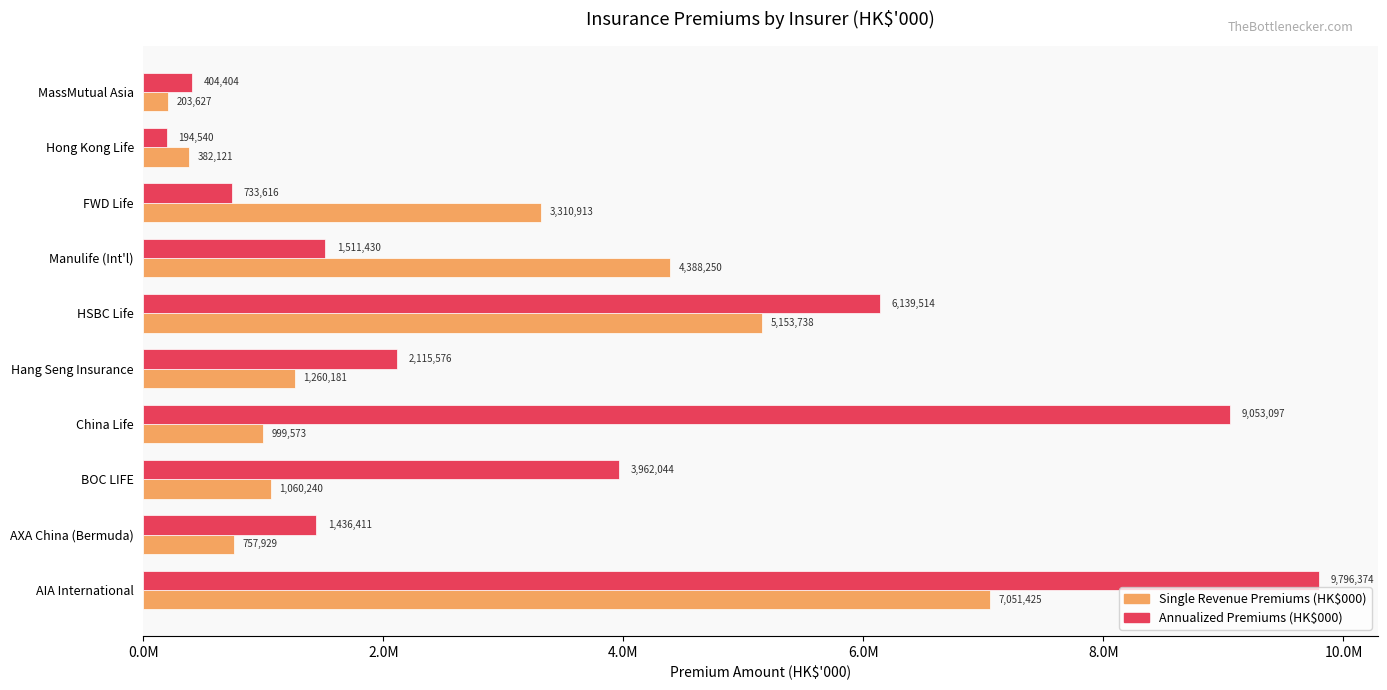

What is the difference between the maximum and second lowest values in the Annualized Premiums (HK$000) series?

9391970